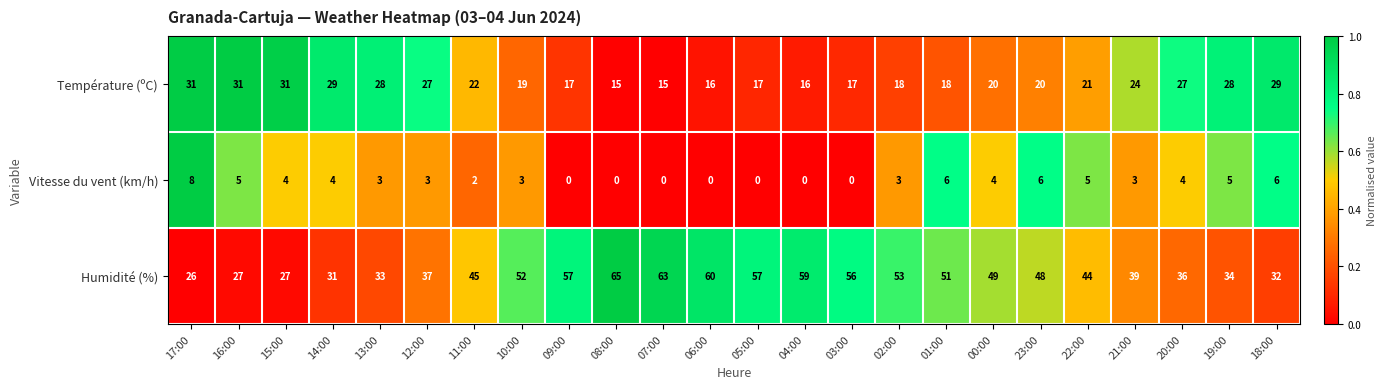

What is the difference between the maximum and minimum values in the Humidité (%) series?

39